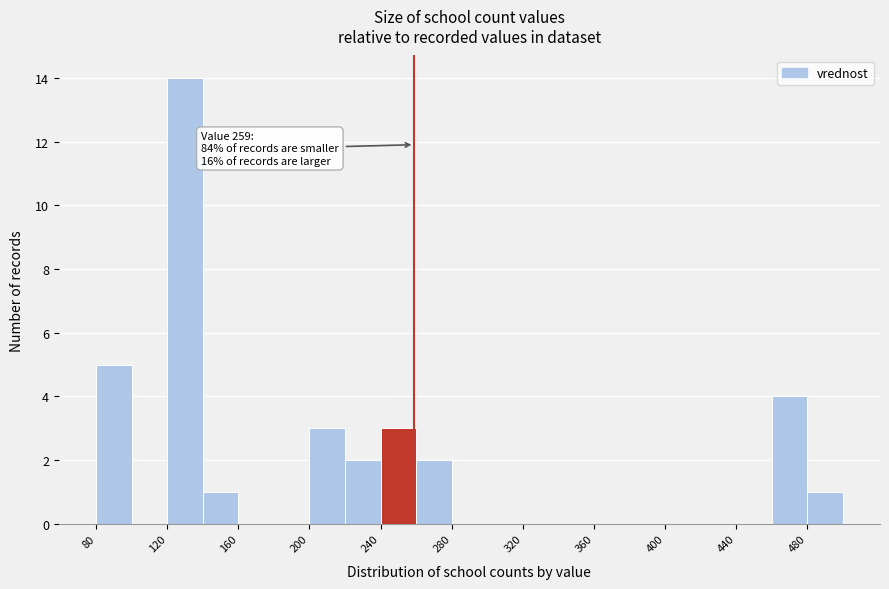

Over which range of the x-axis is the bar tallest?

120 to 140